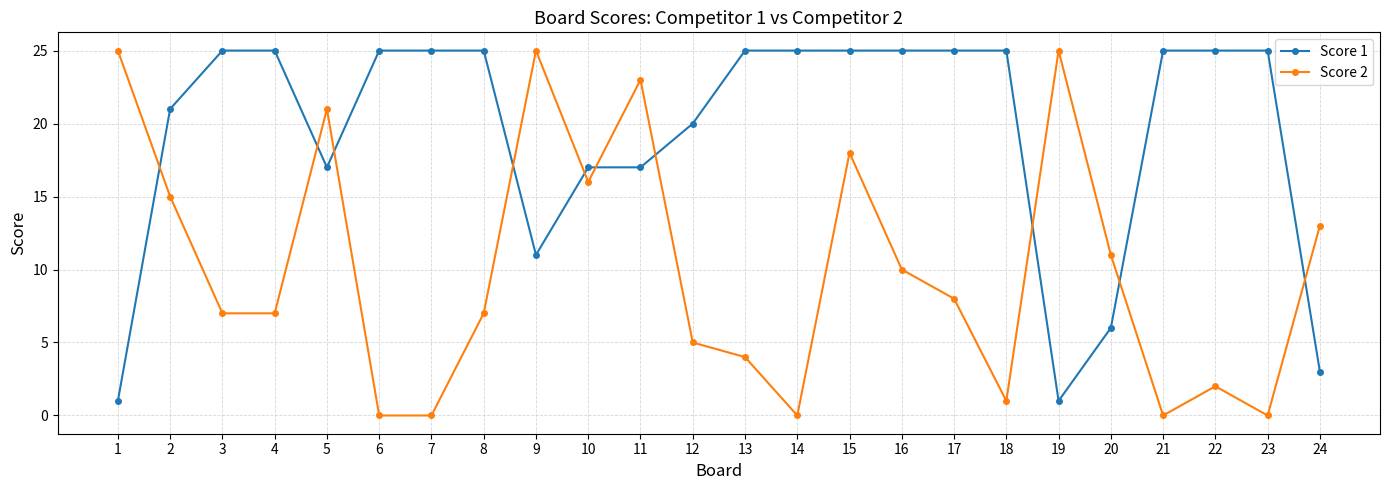

True or false: Score 1 and Score 2 intersect in this chart.

True